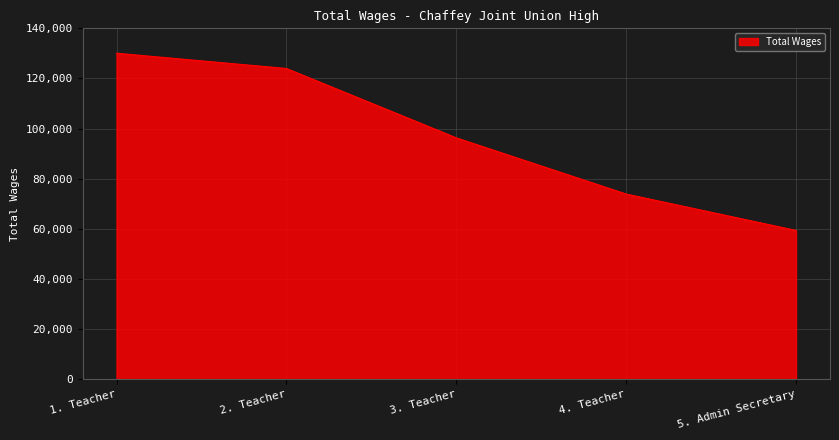

Approximately how many times larger is the value at 3. Teacher compared to 2. Teacher?

0.8